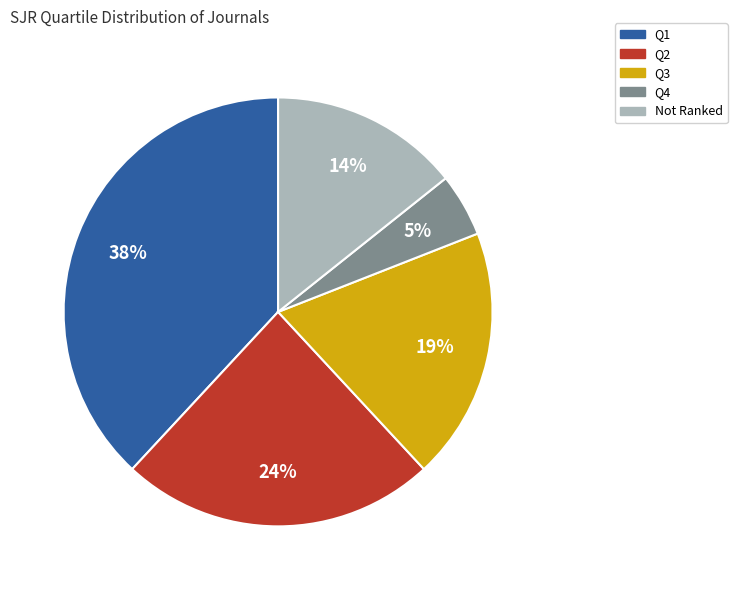

To the nearest percent, what is the average slice percentage?

20%